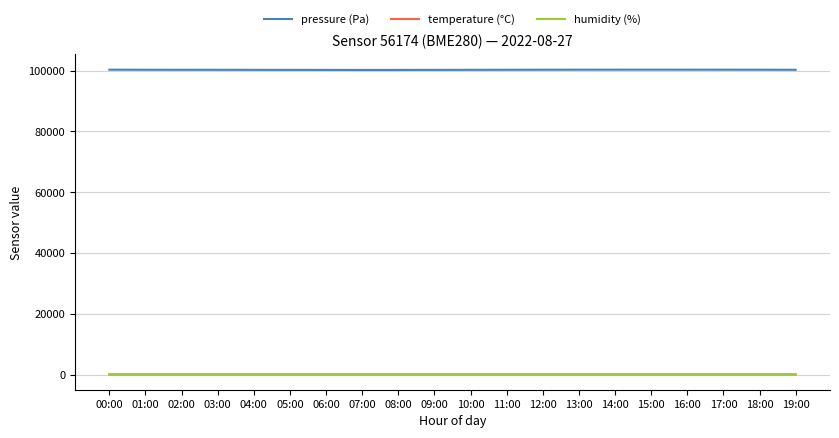

The temperature (°C) series shows 20.1 at 03:00. True or false?

True